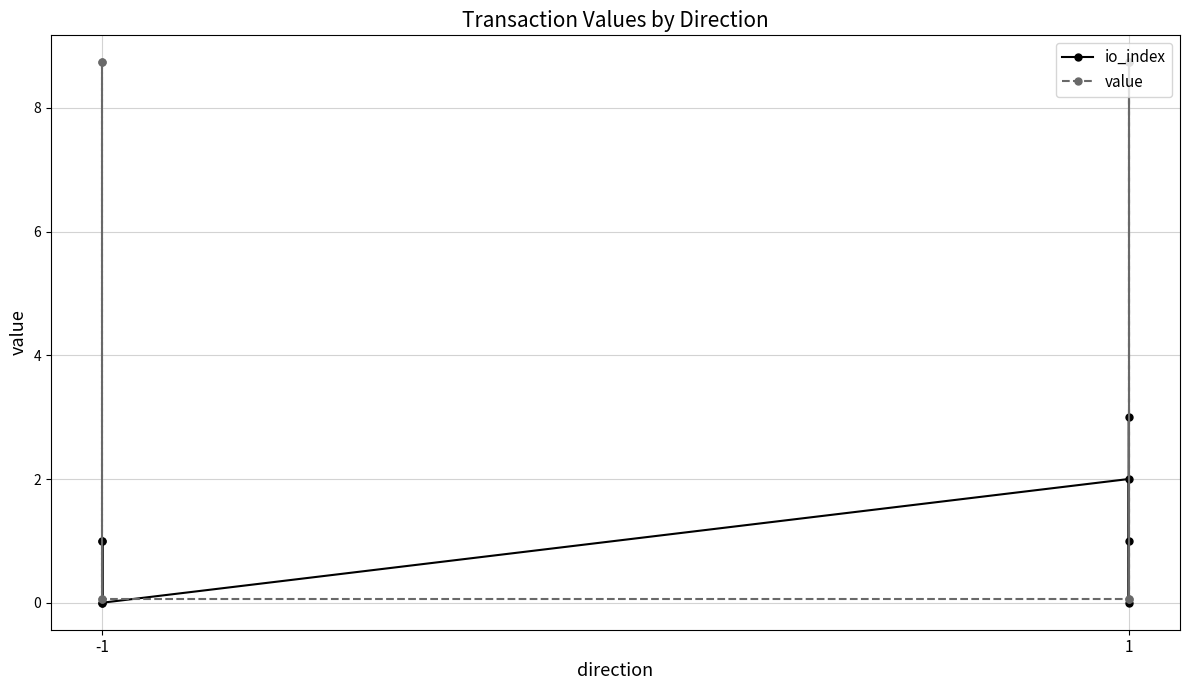

What is the sum of the value values at -1 and 1?

8.8